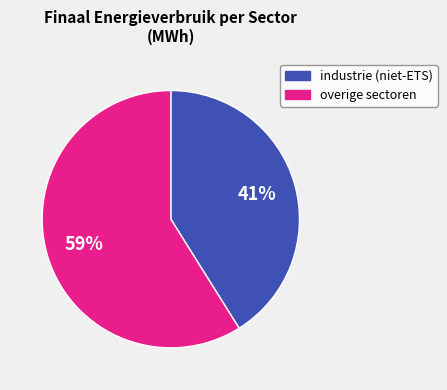

Does any single category account for the majority?

Yes